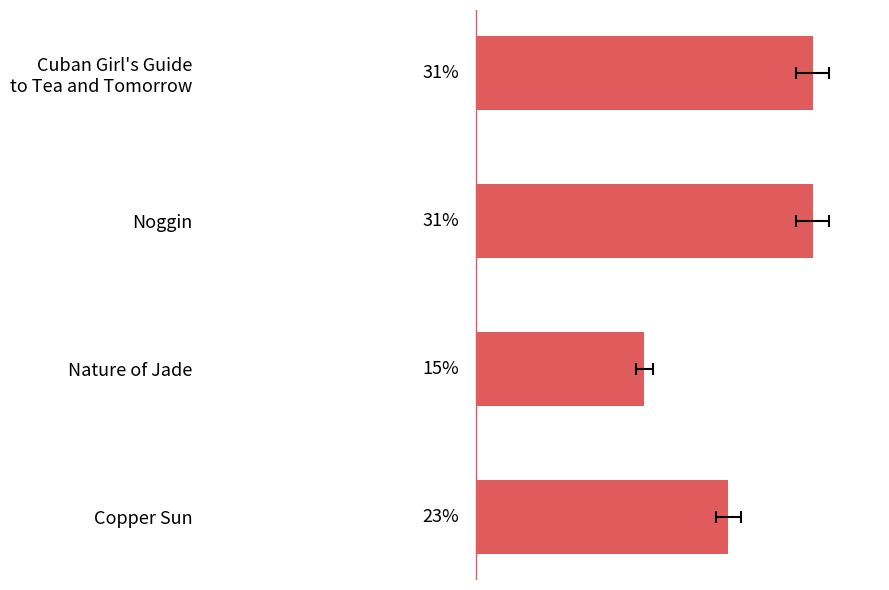

Rank the categories by value from lowest to highest.

Nature of Jade, Copper Sun, Cuban Girl's Guide to Tea and Tomorrow, Noggin